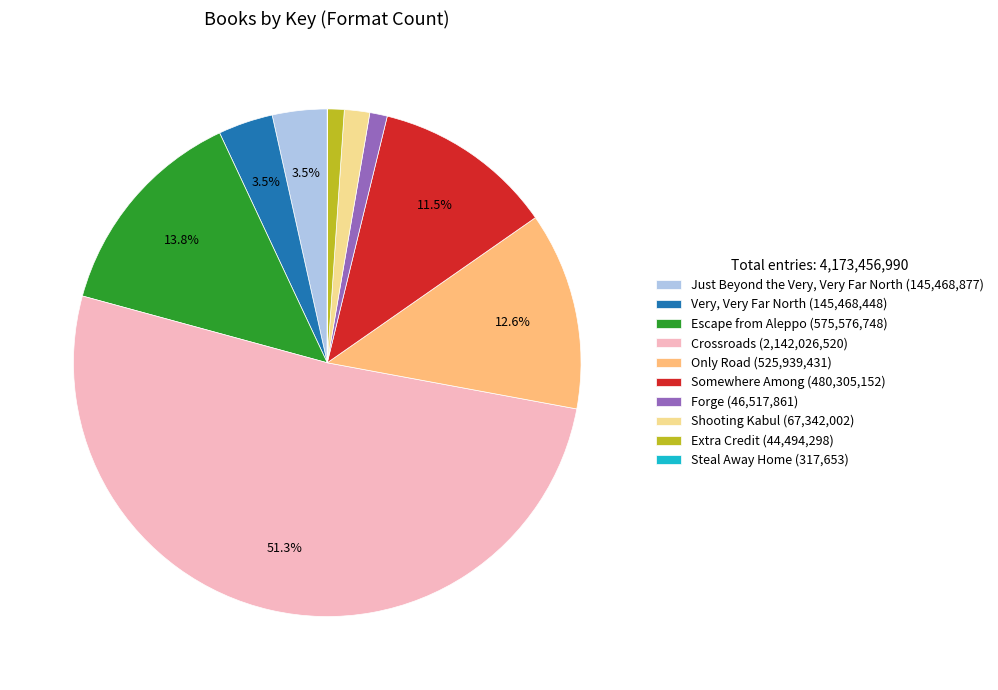

To the nearest percent, what is the difference between the largest and smallest slice percentages?

51%